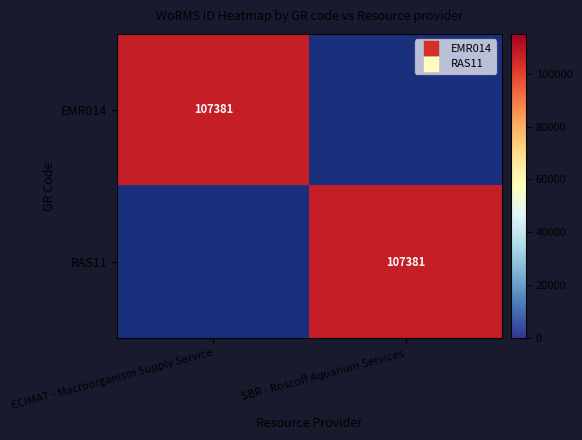

List the labels in order of RAS11 value, smallest first.

ECIMAT - Macroorganism Supply Service, SBR - Roscoff Aquarium Services